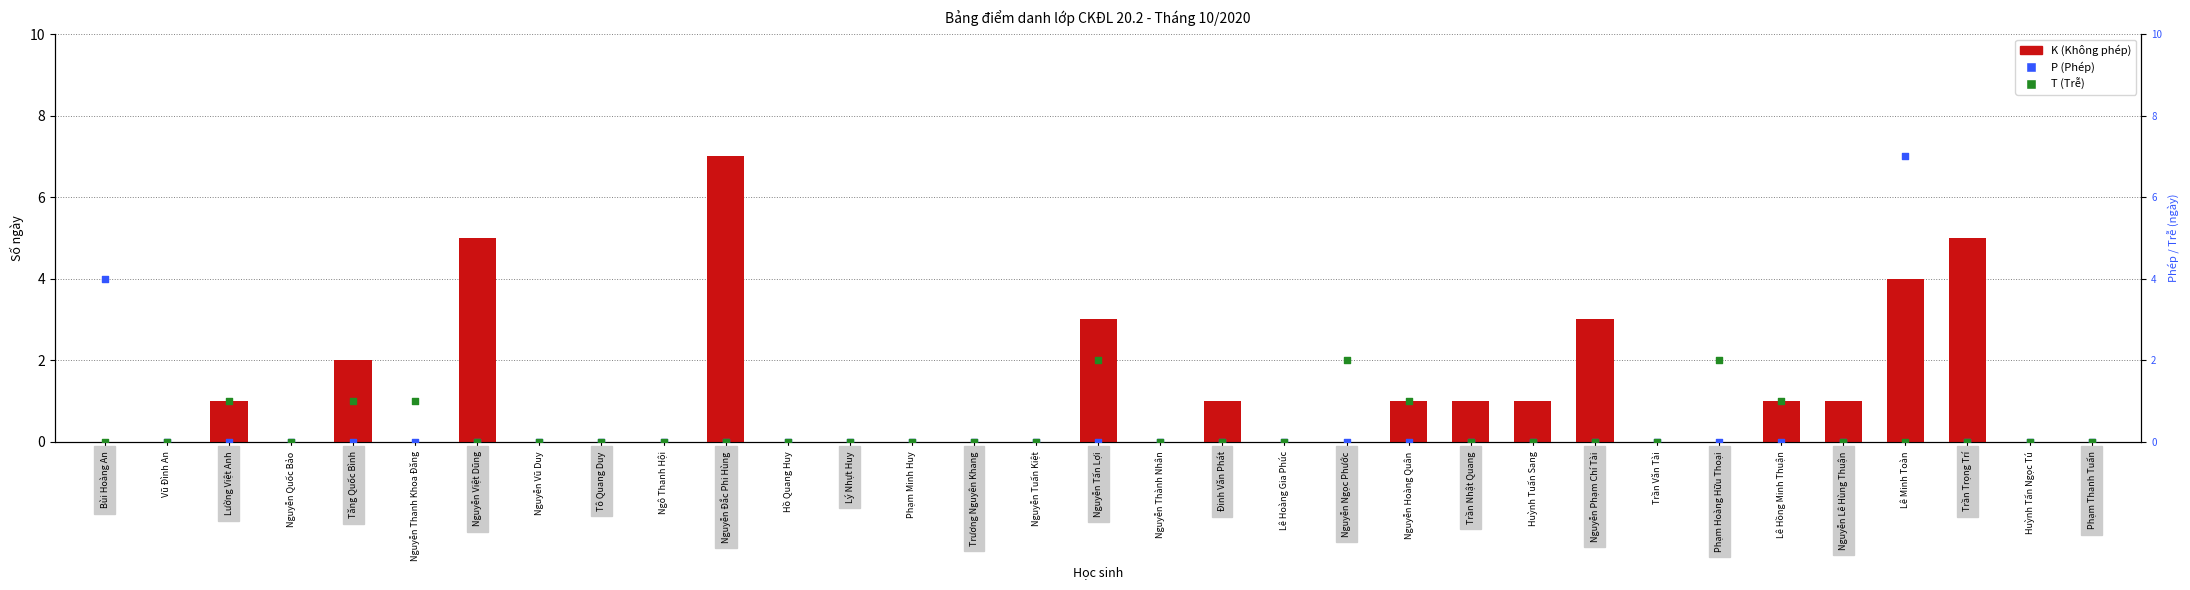

Which series reaches the minimum Y coordinate?

K (Không phép)